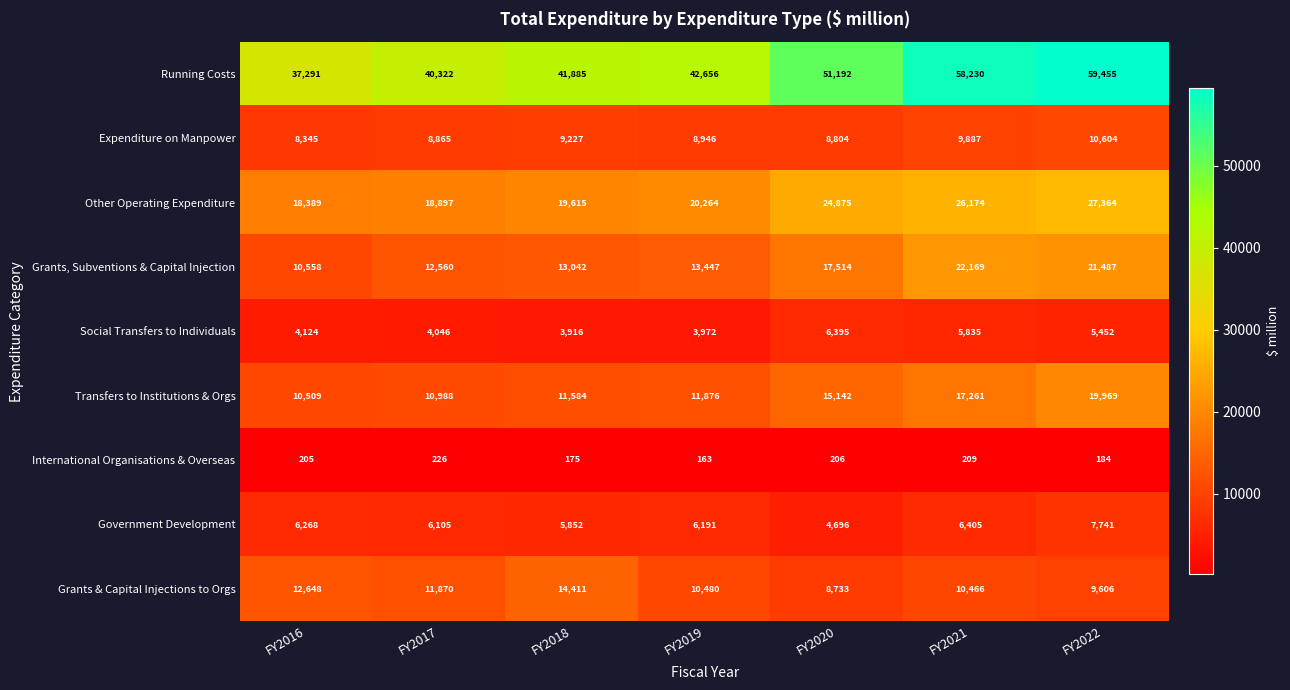

Count the number of categories in the chart.

7